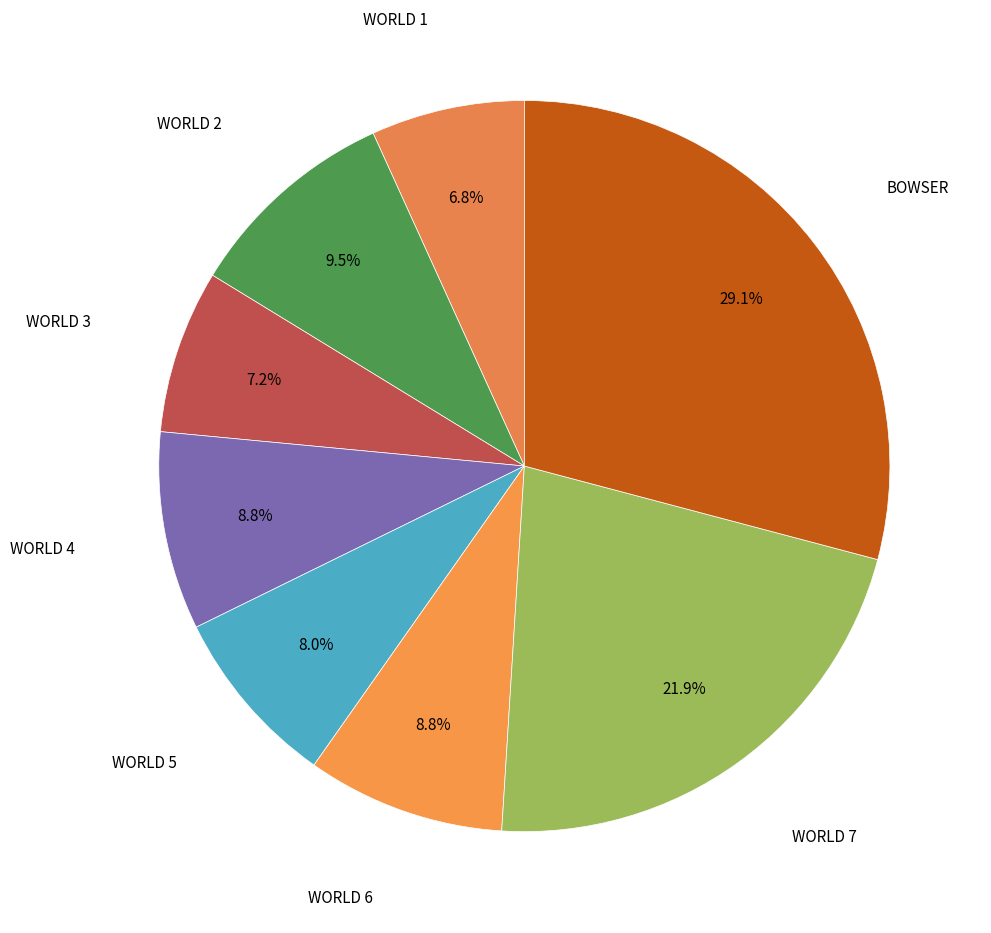

Count the number of slices in the pie.

8